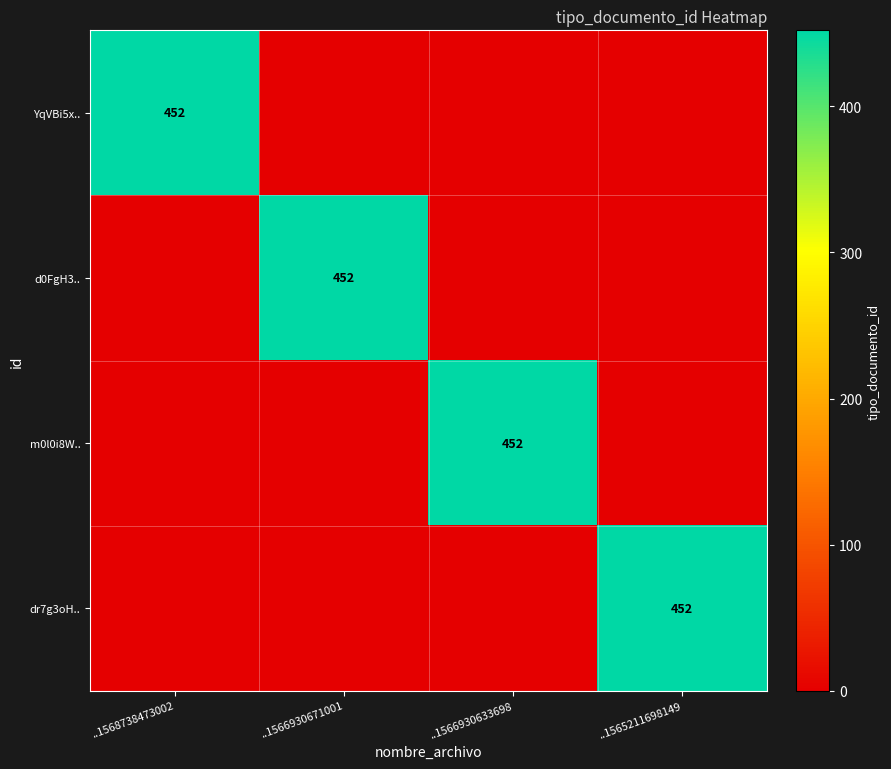

Count the number of data series in this chart.

4